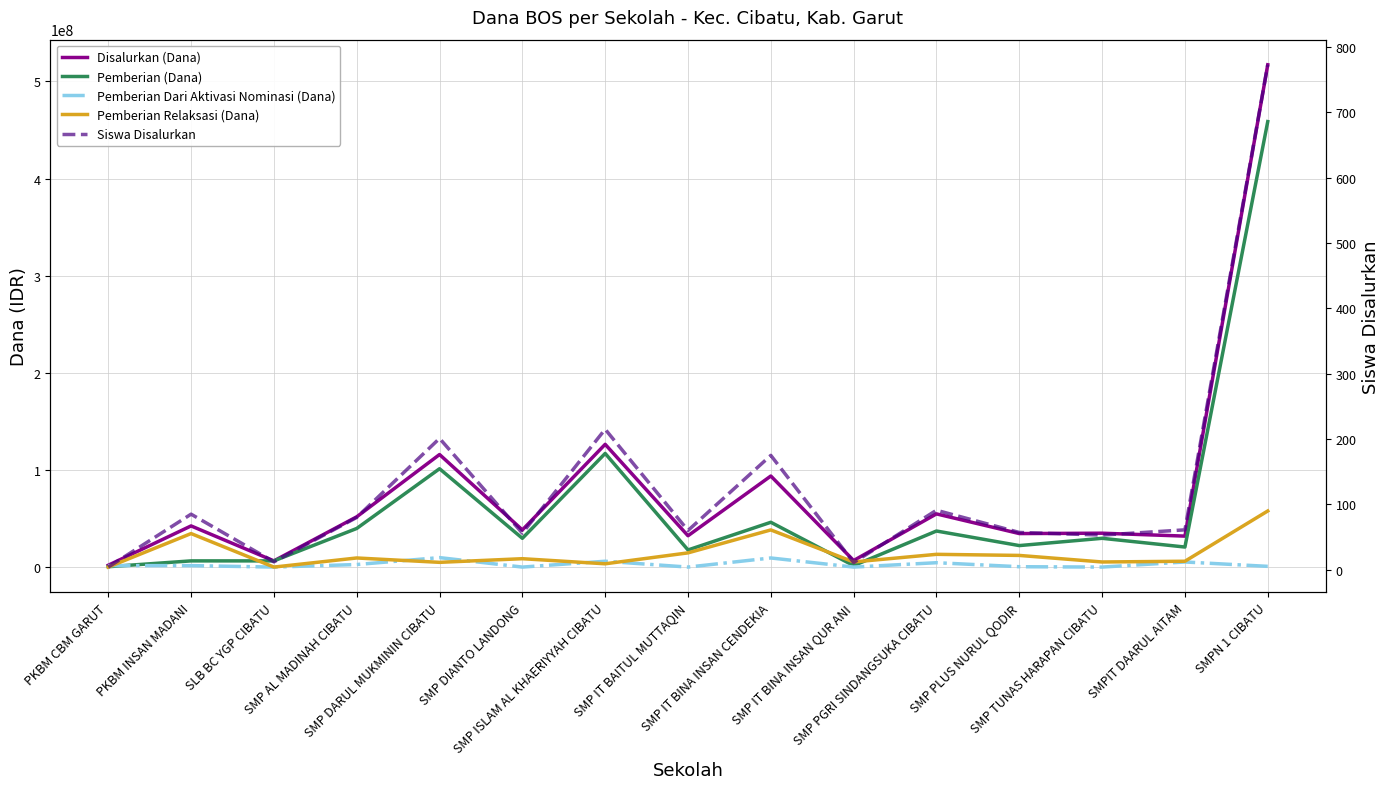

What are all the series names shown in the legend?

Disalurkan (Dana), Pemberian (Dana), Pemberian Dari Aktivasi Nominasi (Dana), Pemberian Relaksasi (Dana), Siswa Disalurkan